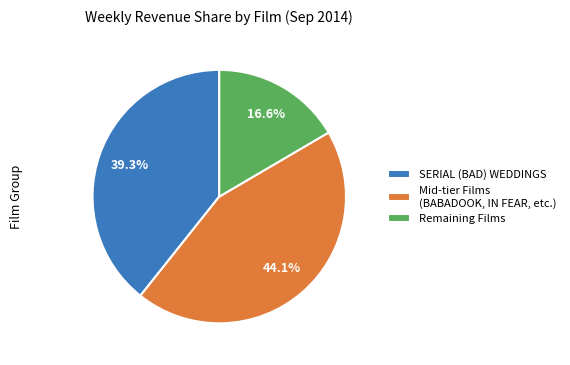

Is SERIAL (BAD) WEDDINGS the majority of the pie?

No